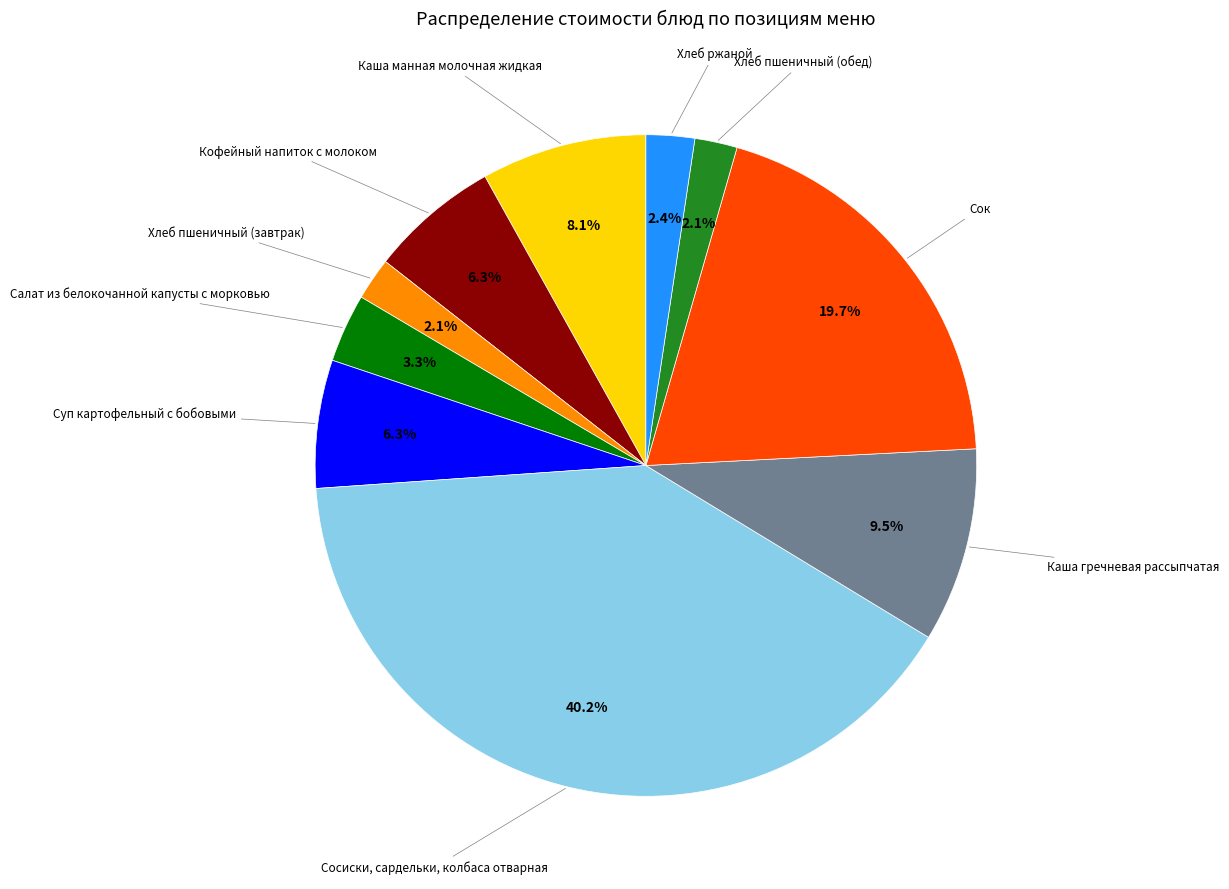

Is there any slice that represents more than half of the pie?

No